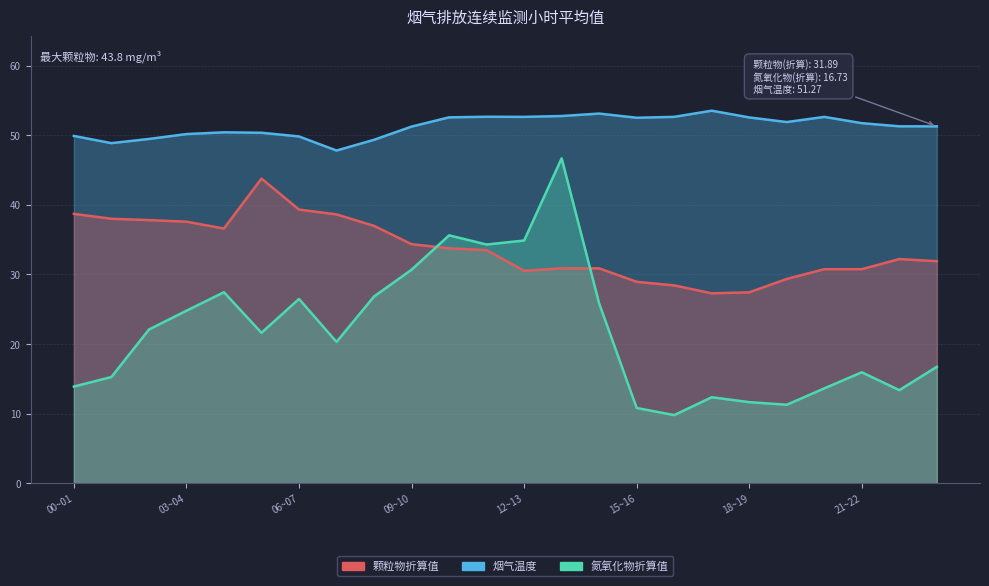

What are all the series names shown in the legend?

颗粒物折算值, 氮氧化物折算值, 烟气温度